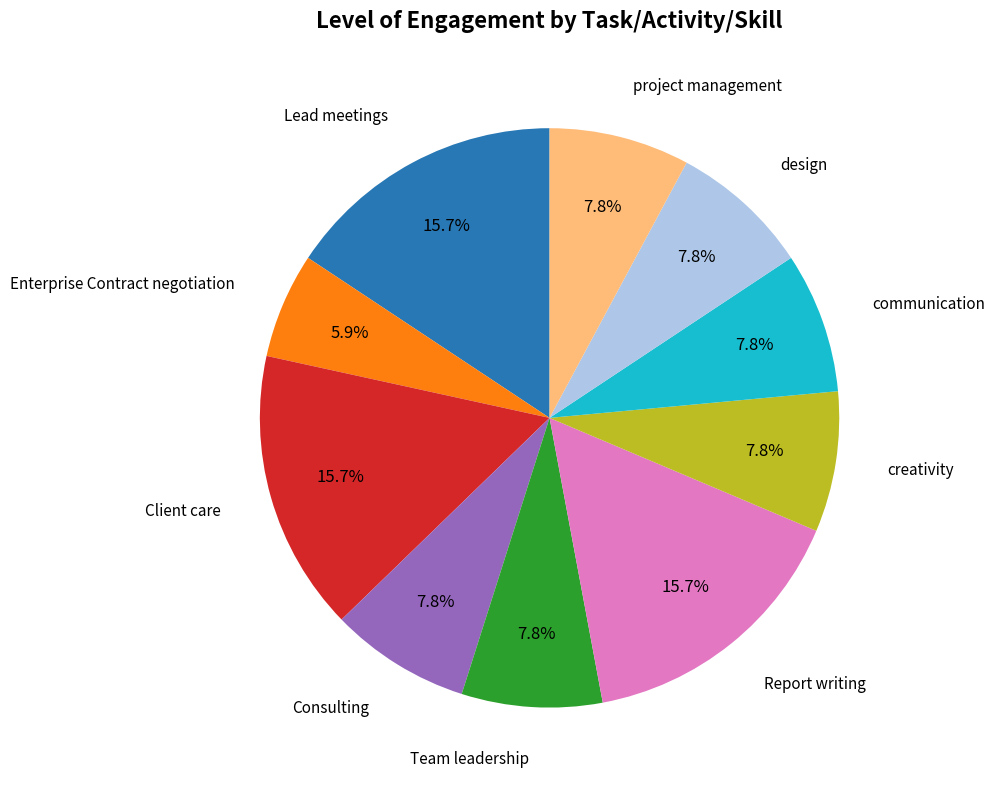

Approximately how many times larger is the value at Client care compared to Enterprise Contract negotiation?

2.7